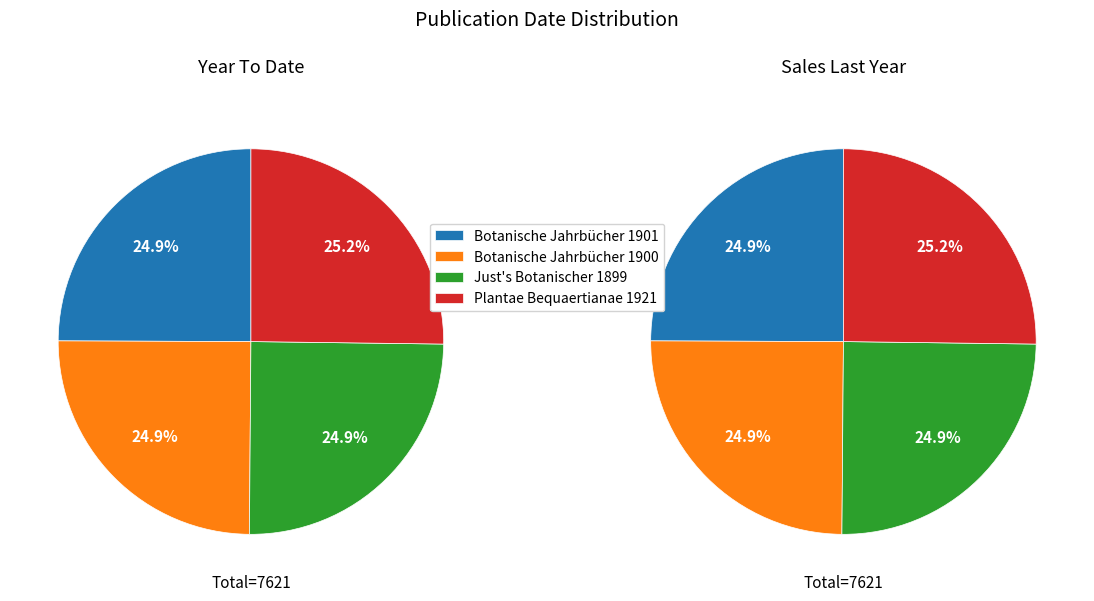

What percentage is the Plantae Bequaertianae 1921 slice, to the nearest percent?

25%